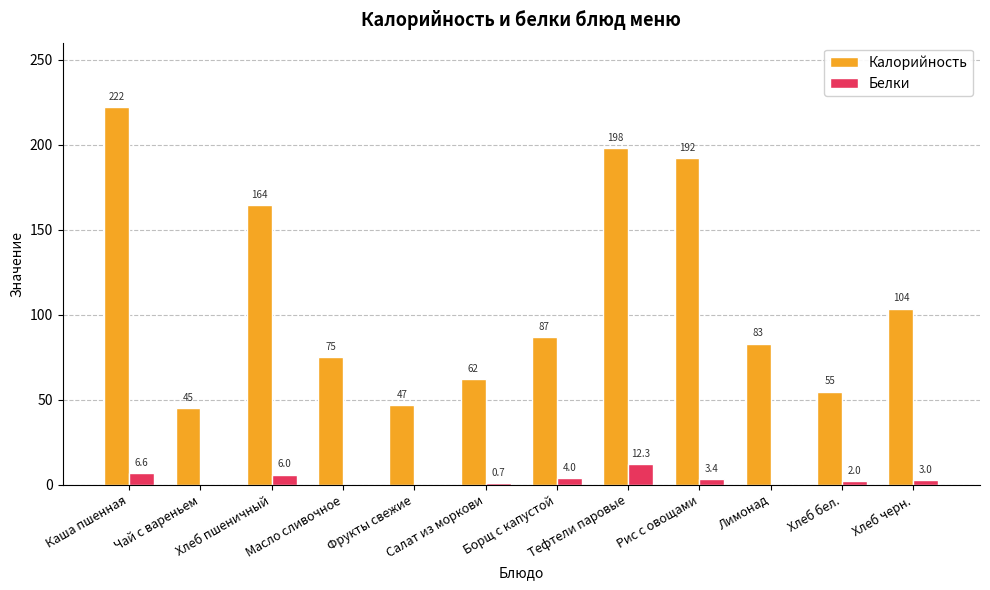

Count the number of categories in the chart.

12